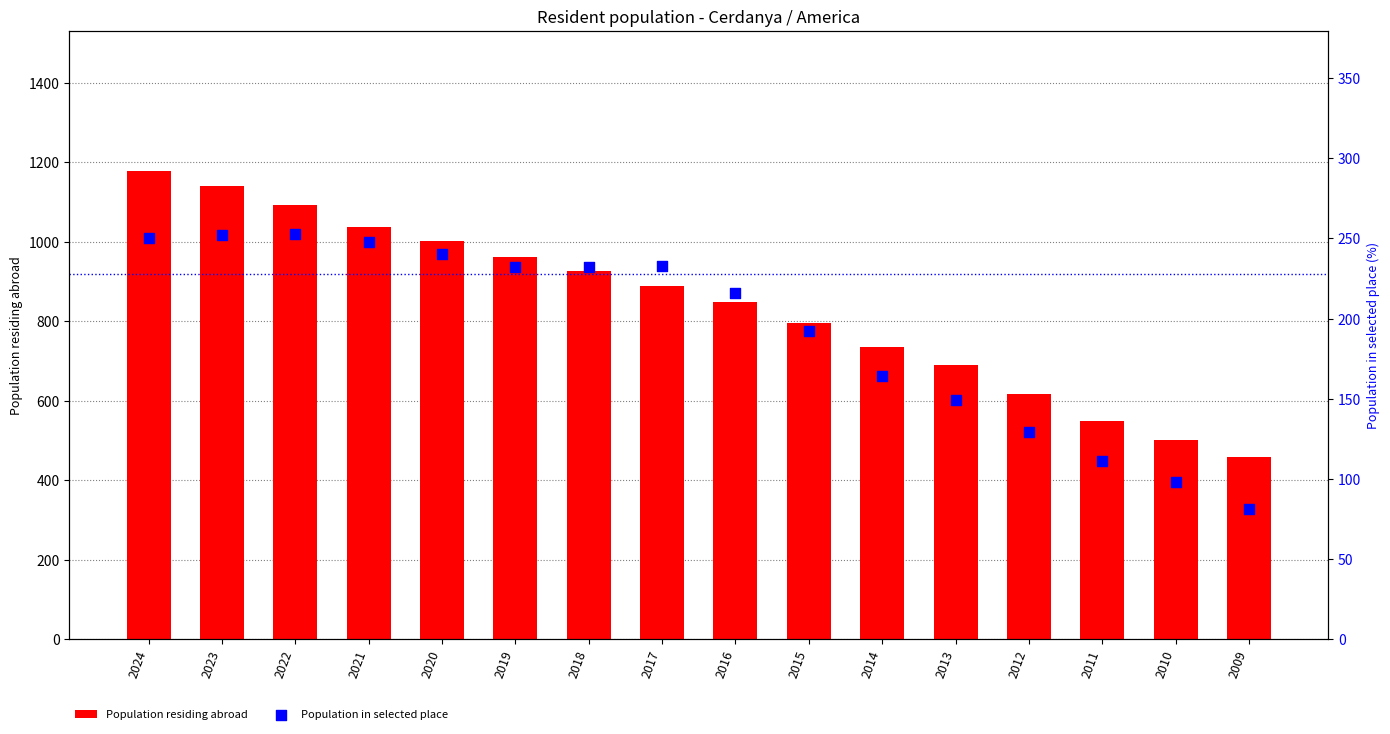

Is the value of Population in selected place at 2013 greater than the value of Population residing abroad at 2019?

No